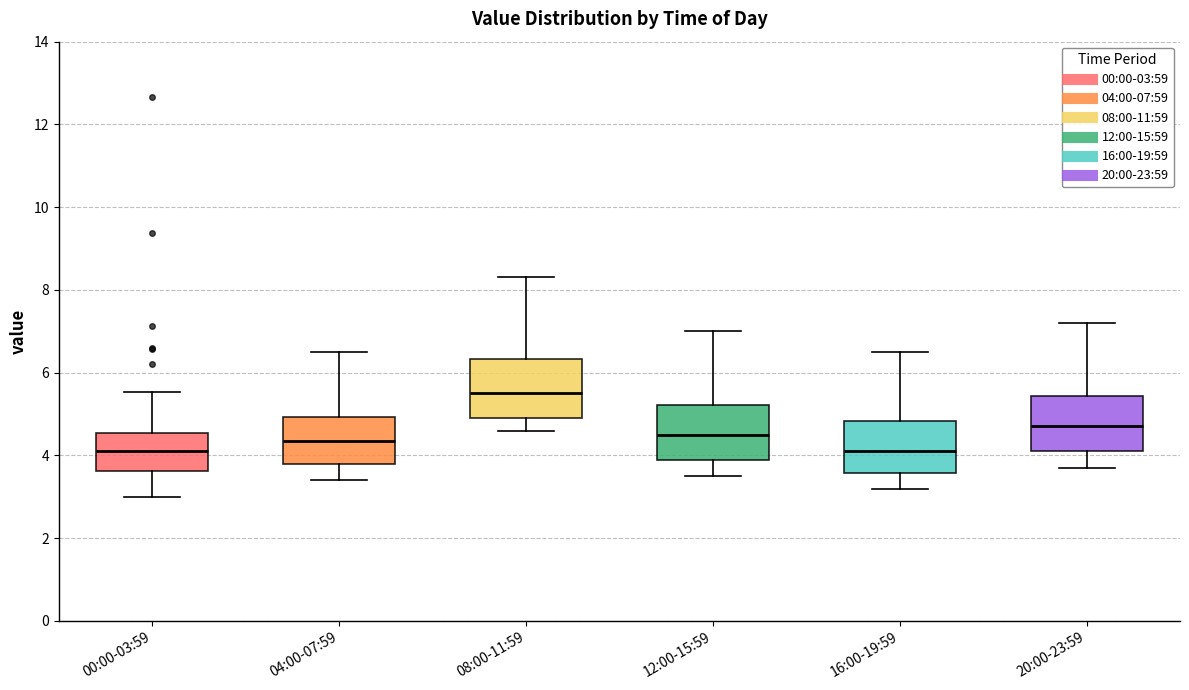

Where does the upper whisker of the box for 12:00-15:59 end on the y-axis? The values are not printed on the chart, so give them approximately, as read against the axis.

7.0